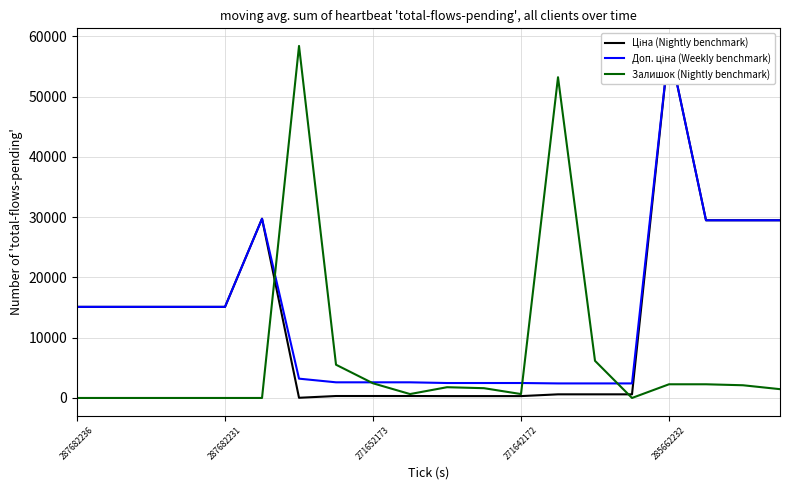

The Залишок (Nightly benchmark) series shows 2272.1 at 285662232. True or false?

True